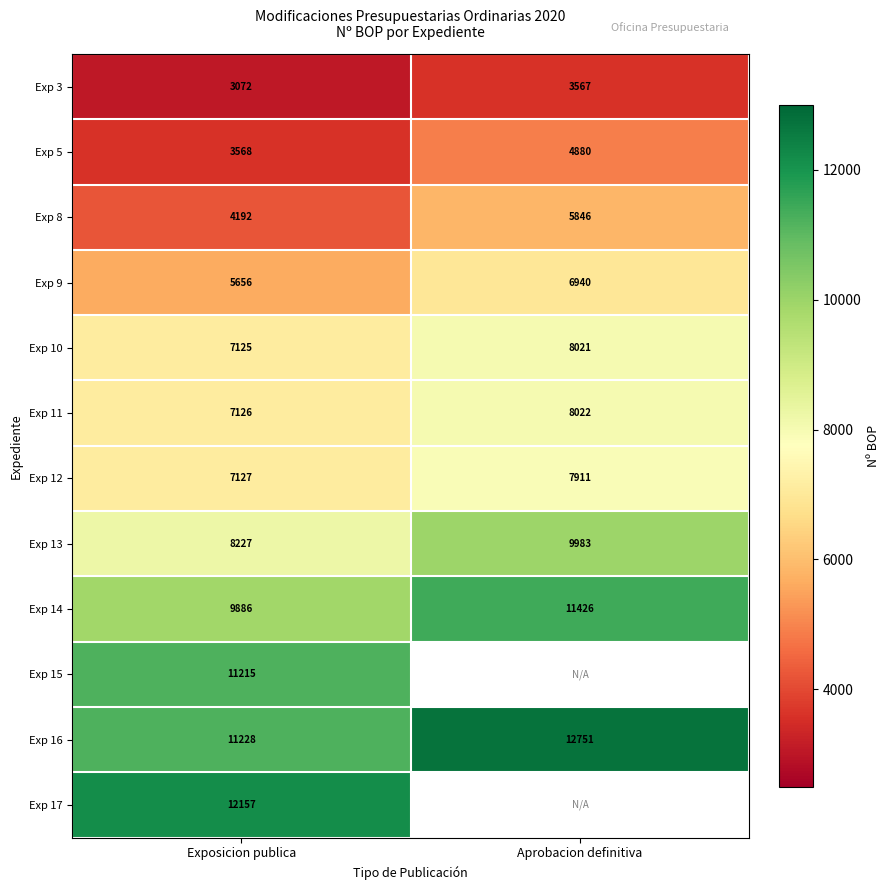

Count the Exp 10 values in the range 7125 to 8021.

2